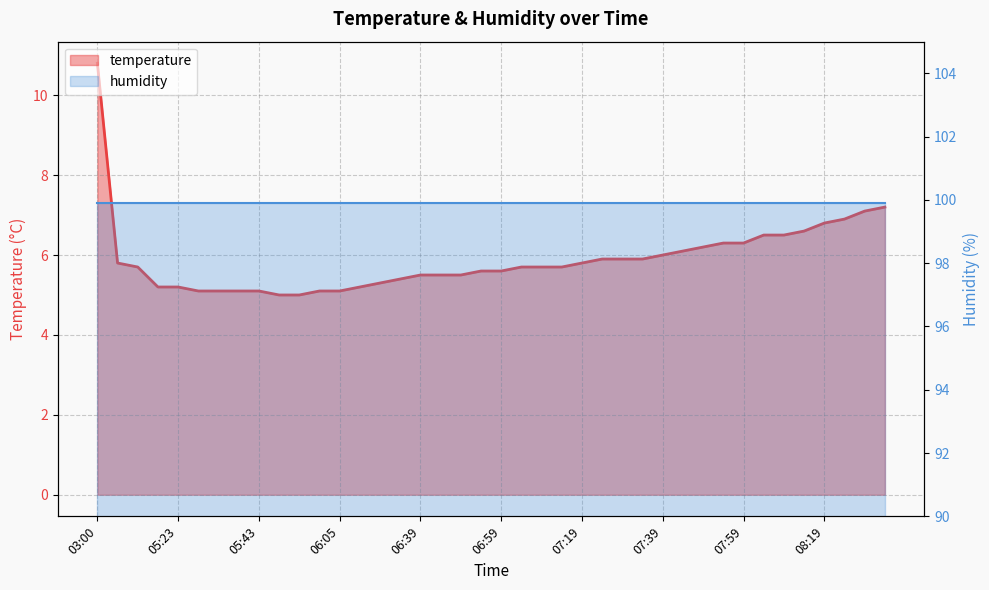

What is the change in value from 07:14 to 07:24?

+0.2